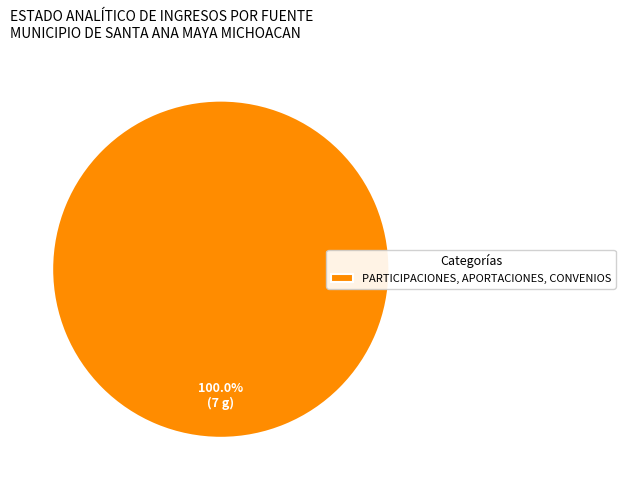

Rank the categories by value from lowest to highest.

PARTICIPACIONES, APORTACIONES, CONVENIOS